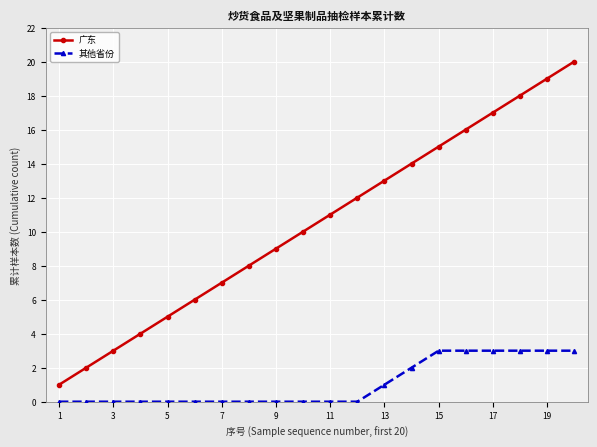

How many lines are shown in the chart?

2